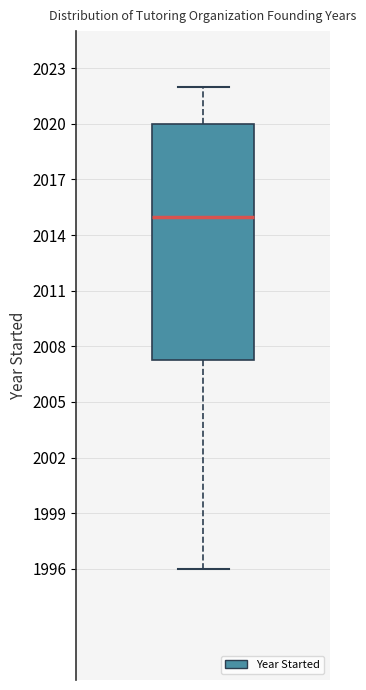

Read this box plot against the y-axis: the position of the median line, the range covered by the box, and the ends of both whiskers. The values are not printed on the chart, so give them approximately, as read against the axis.

median 2015.0, box 2007.5 to 2020.0, whiskers 1996.0 to 2022.0